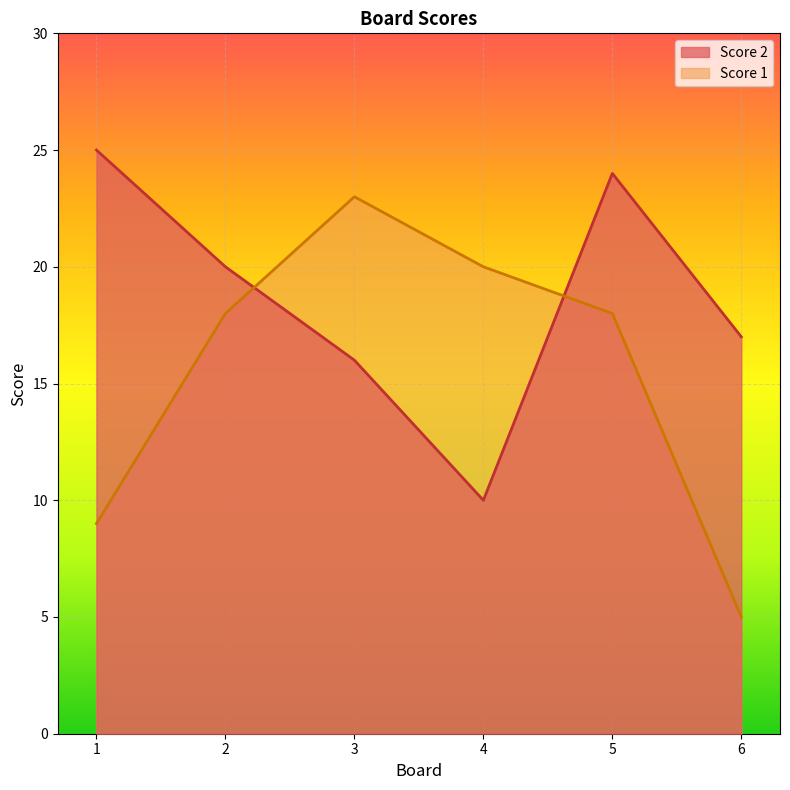

What is the sum of the Score 1 values at 3 and 2?

41